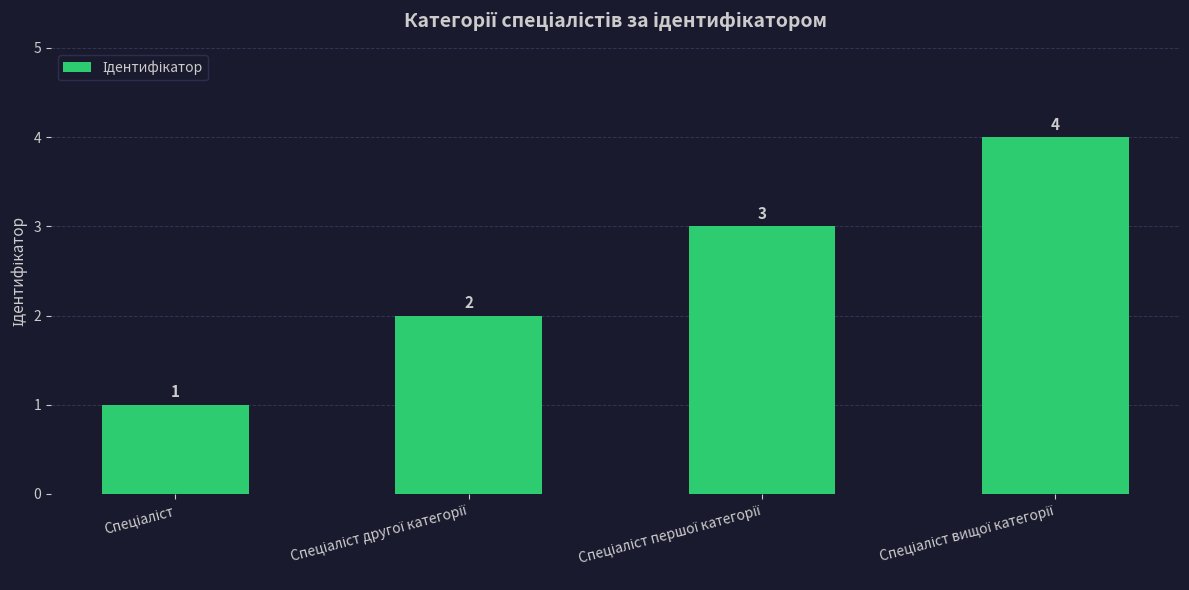

What is the greatest value displayed?

4